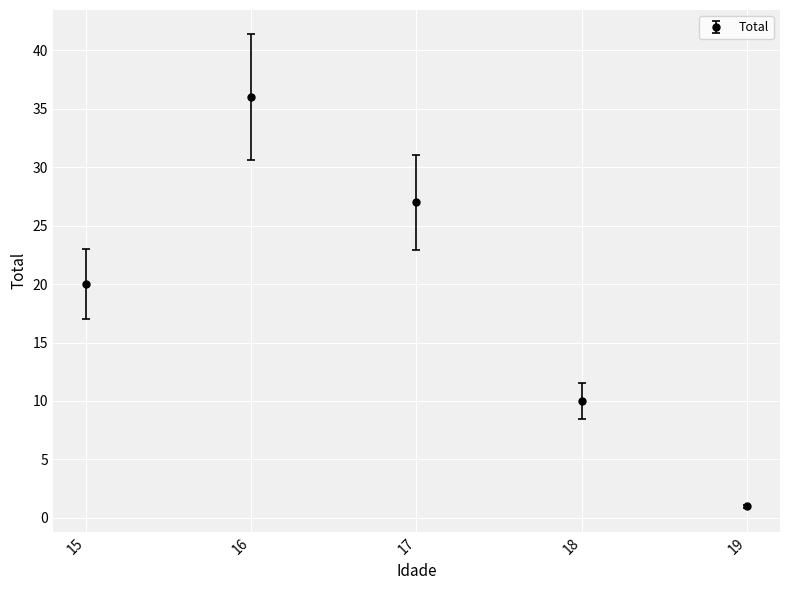

The value at 17 is 36. True or false?

False